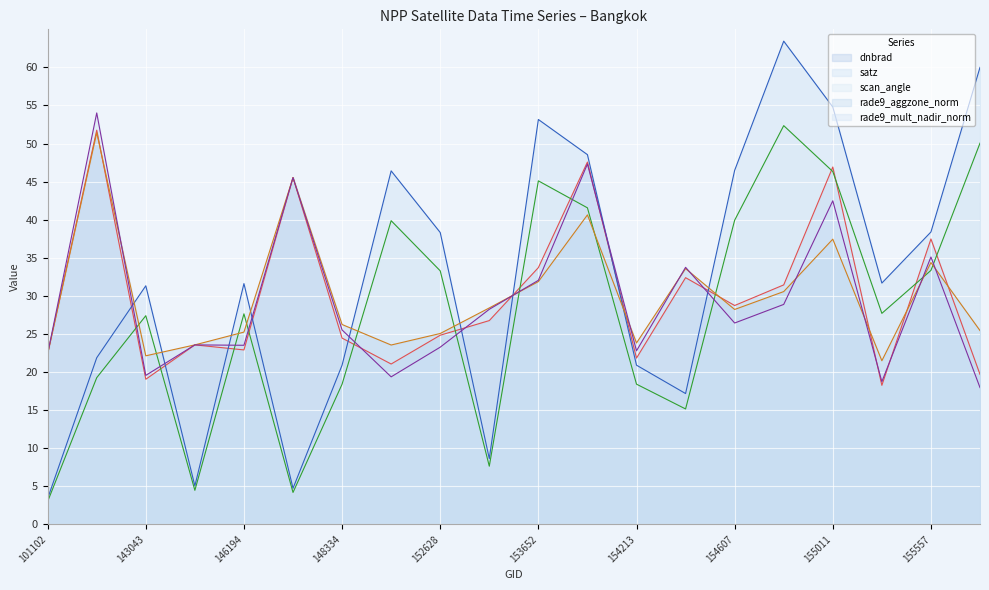

What is the spread (max minus min) of values at 154607?

20.0